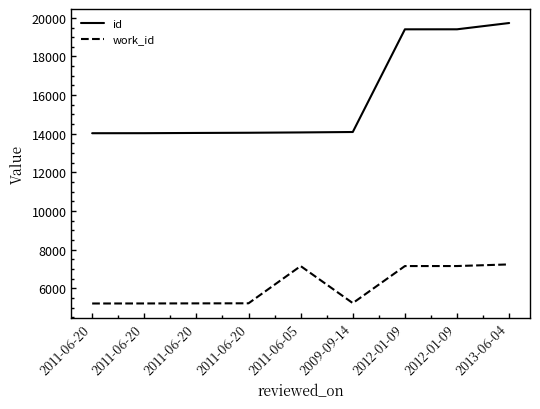

How many lines are shown in the chart?

2